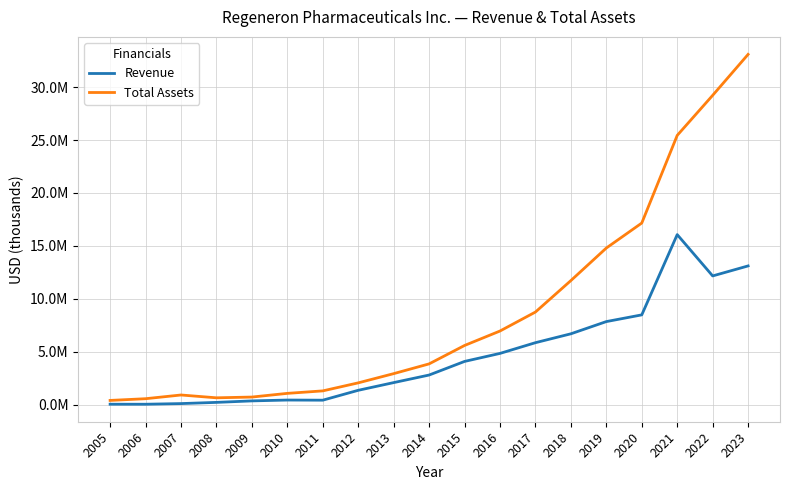

Does the chart display data point markers on the line(s)?

No